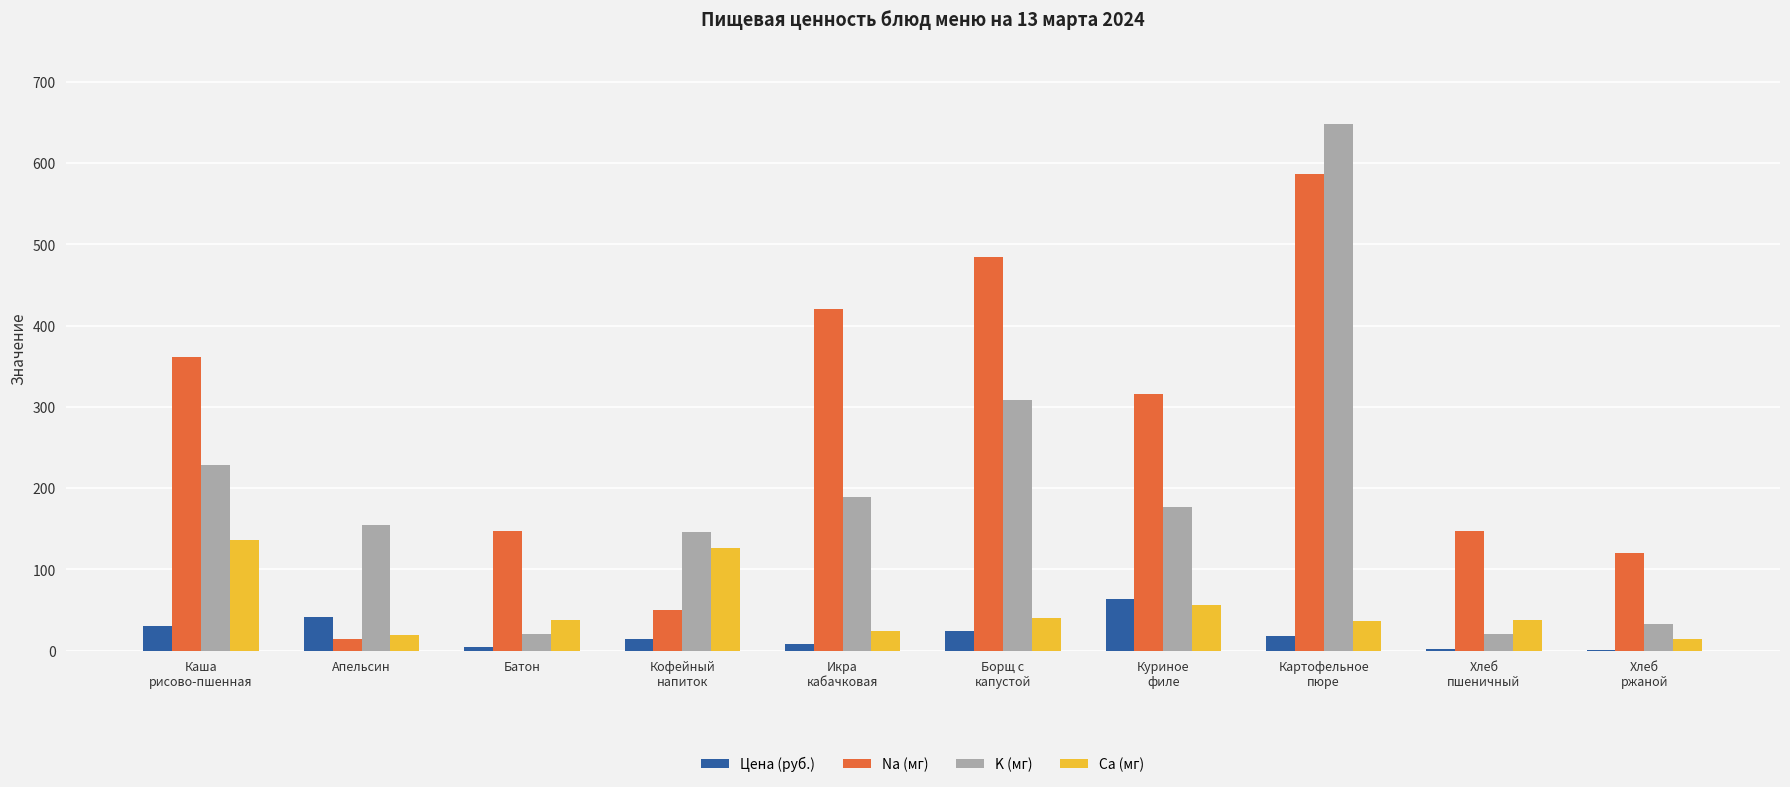

The Na (мг) series shows 420.0 at Икра
кабачковая. True or false?

True